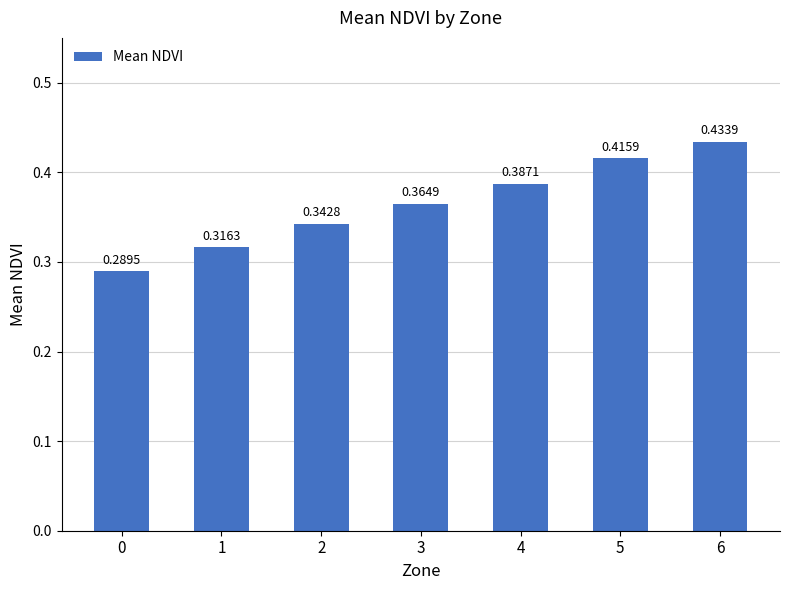

List the labels in order of value, largest first.

6, 5, 4, 3, 2, 1, 0